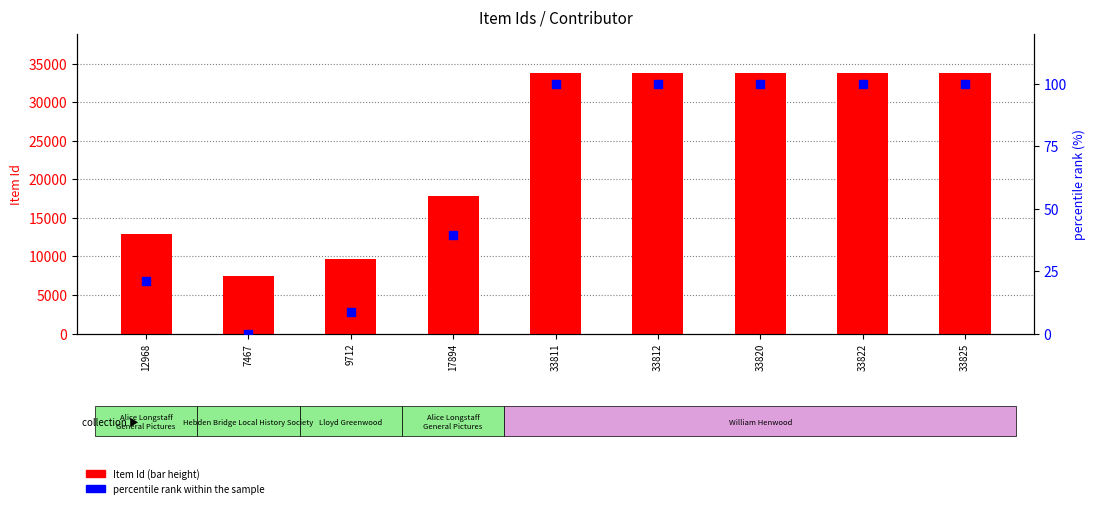

What is the total value across all series at 7467?

7467.0